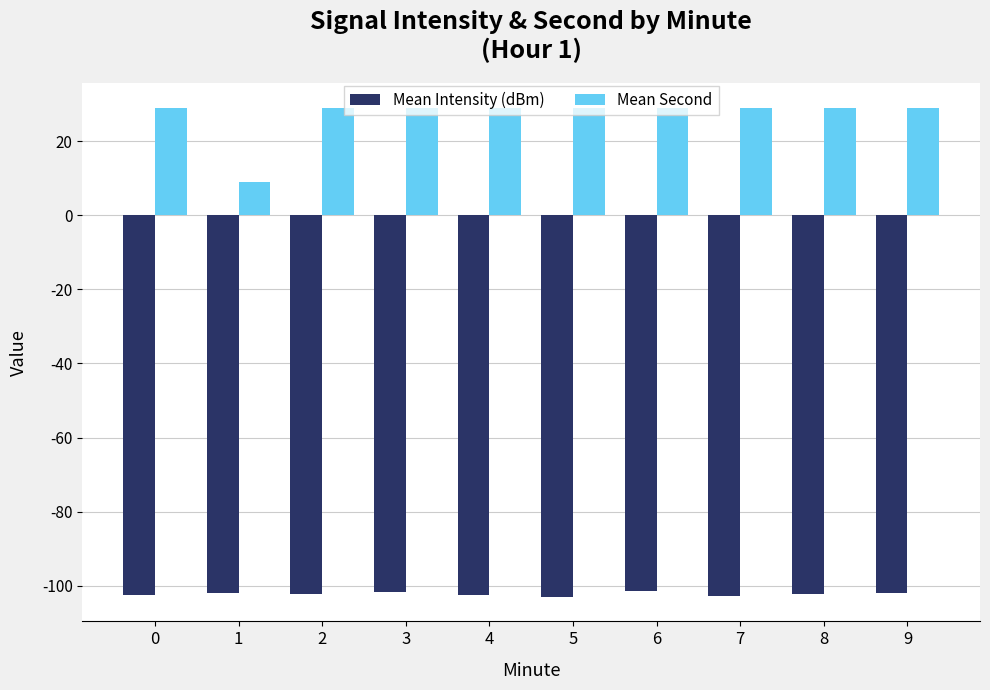

Count the number of data series in this chart.

2